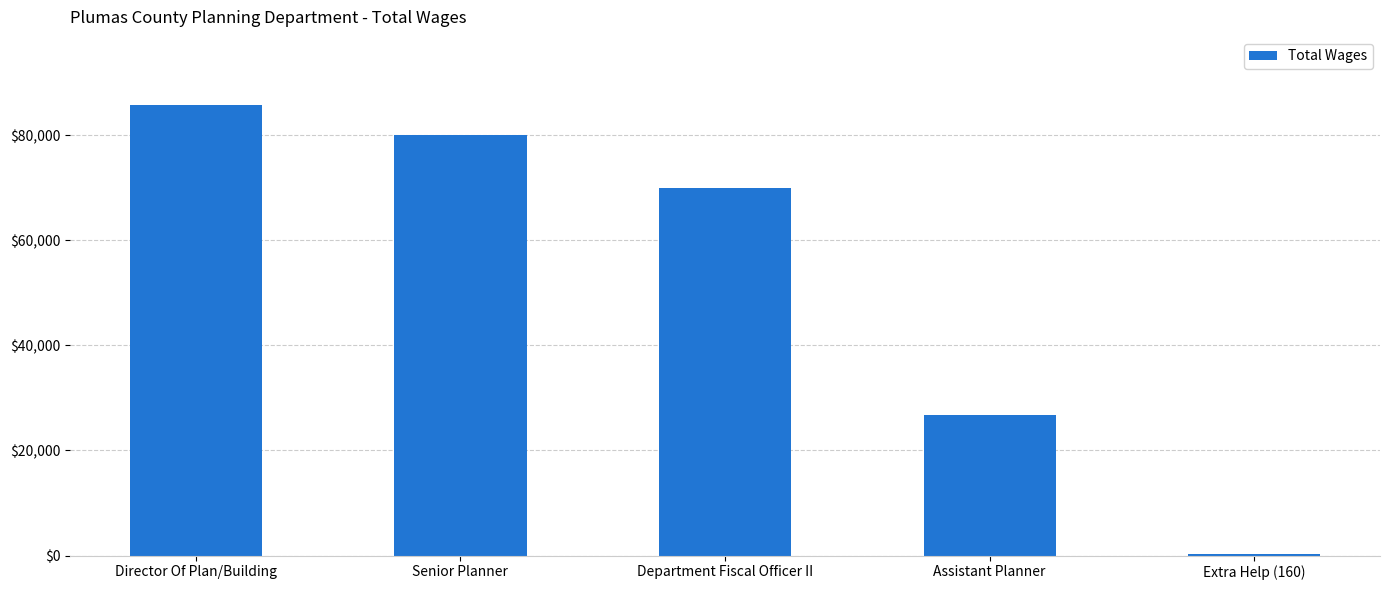

The value at Senior Planner is 54937. True or false?

False